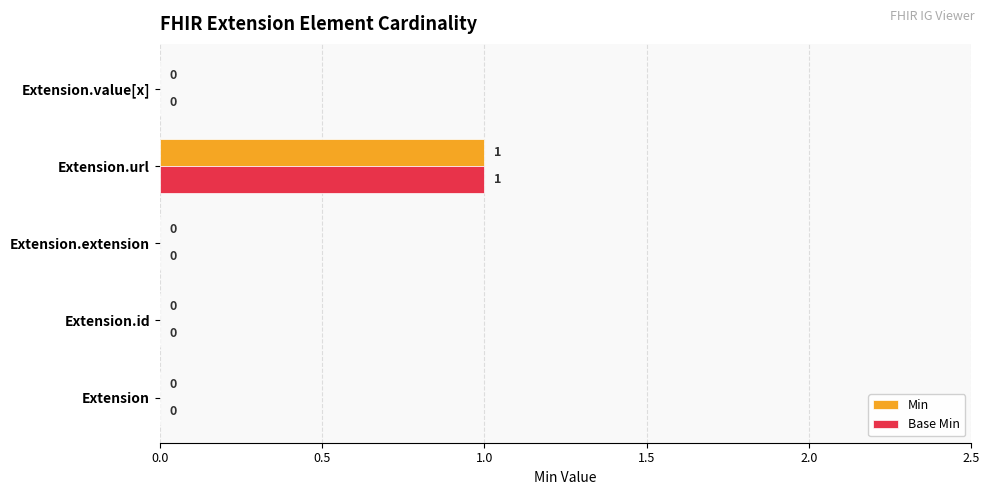

Which category has the highest value across all series?

Extension.url